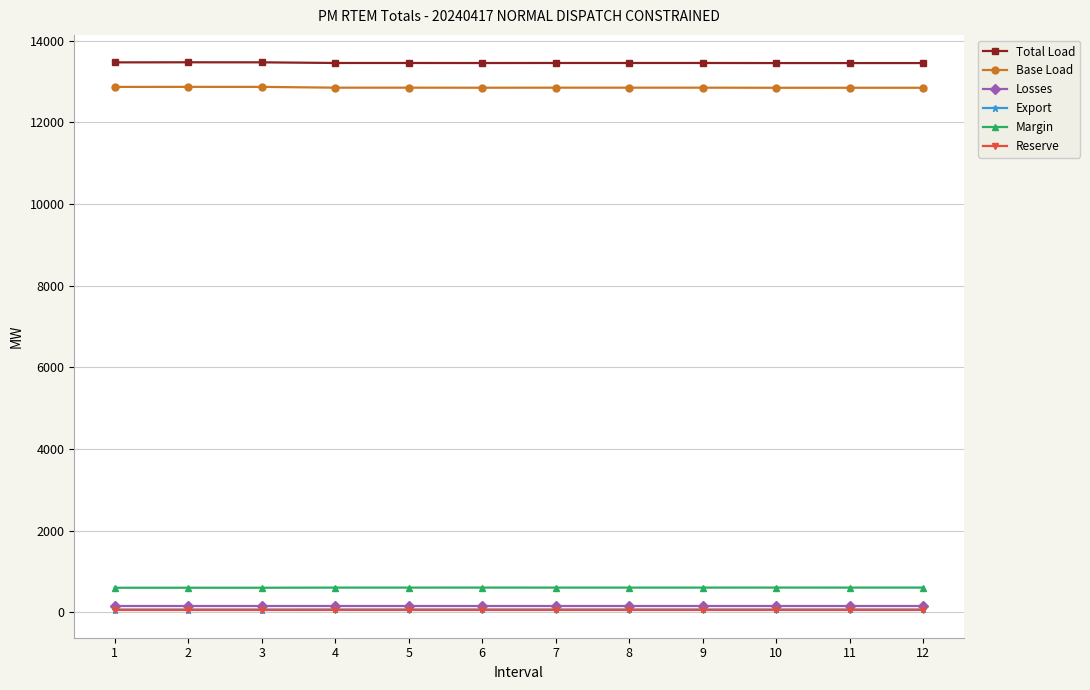

True or false: Total Load and Base Load cross at least once.

False